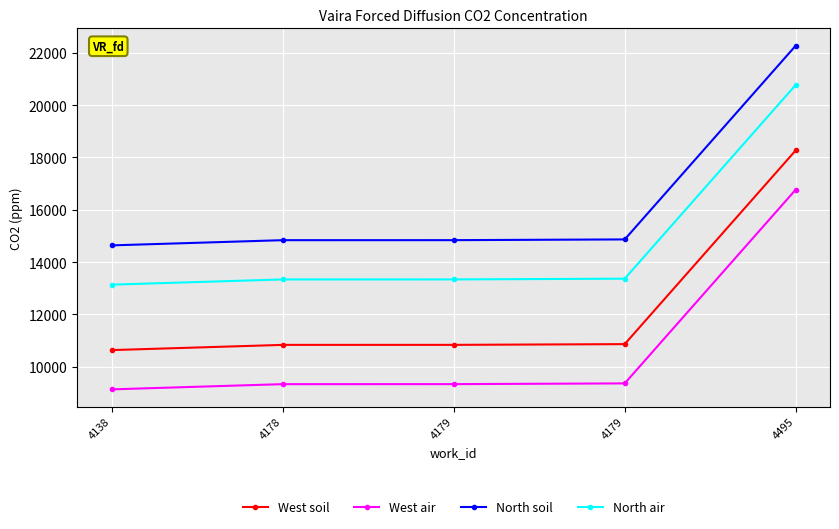

Rank the series at 4178 from highest to lowest value.

North soil, North air, West soil, West air